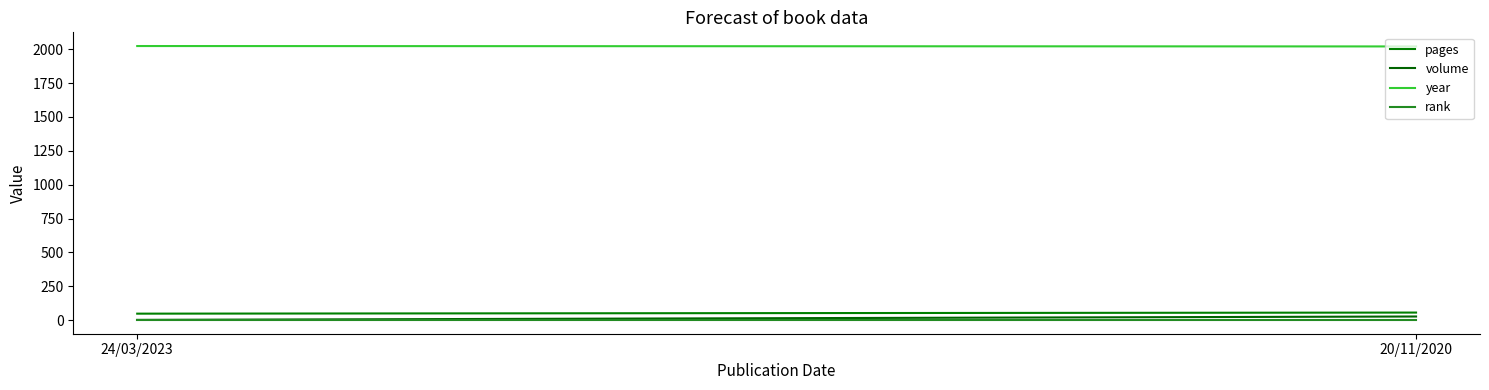

What is the smallest value displayed?

1